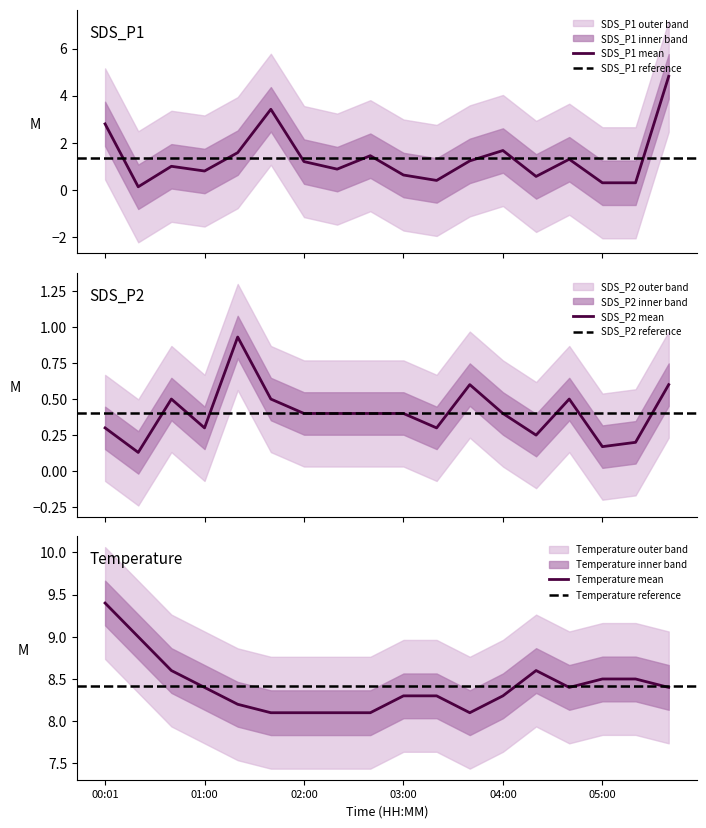

The value of SDS_P1 at 02:21 is 0.9. True or false?

True